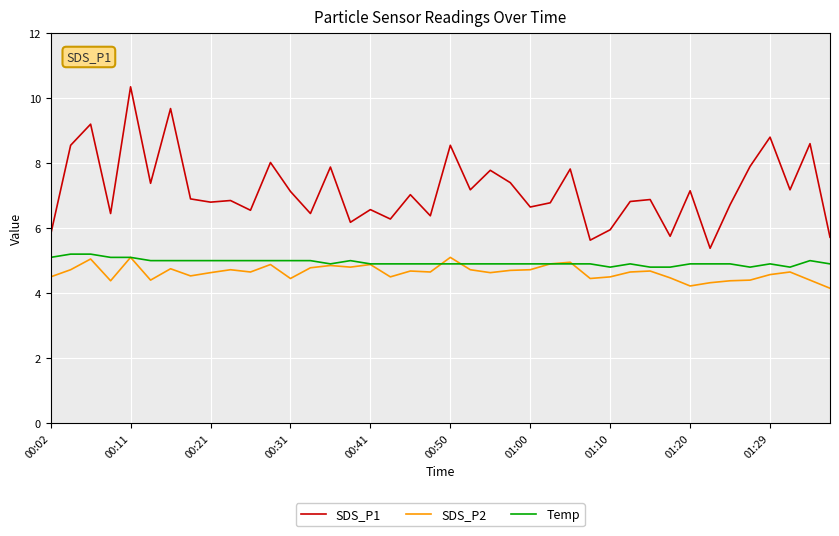

What is the smallest value displayed?

4.2